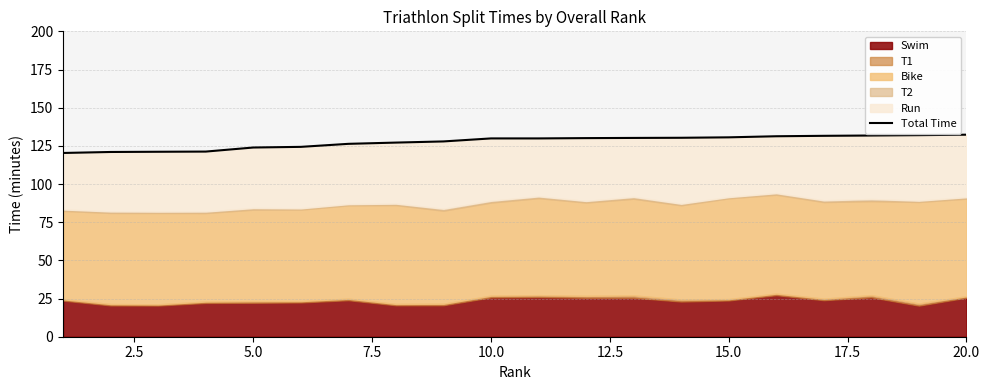

What value does the data have at 15.0?

130.6